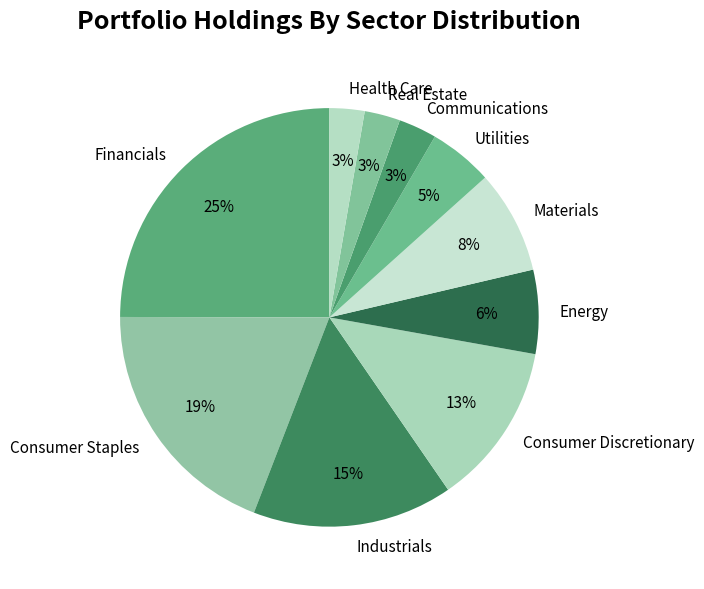

Is the sum of Consumer Staples and Financials greater than half?

No